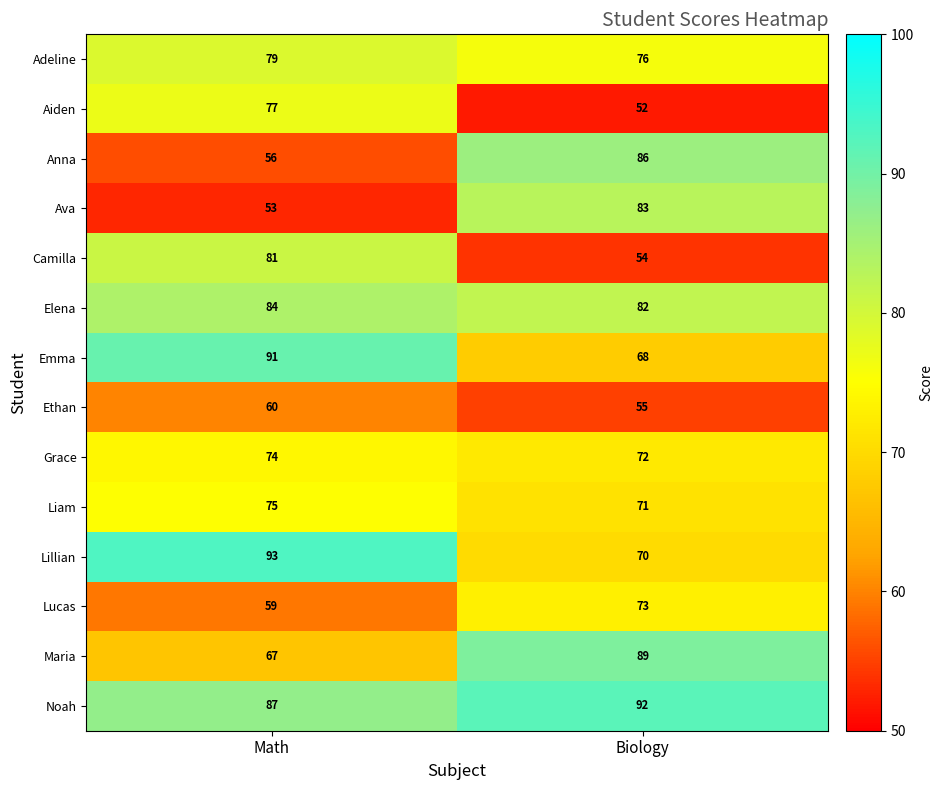

What is the difference between the highest and lowest values at Math?

40